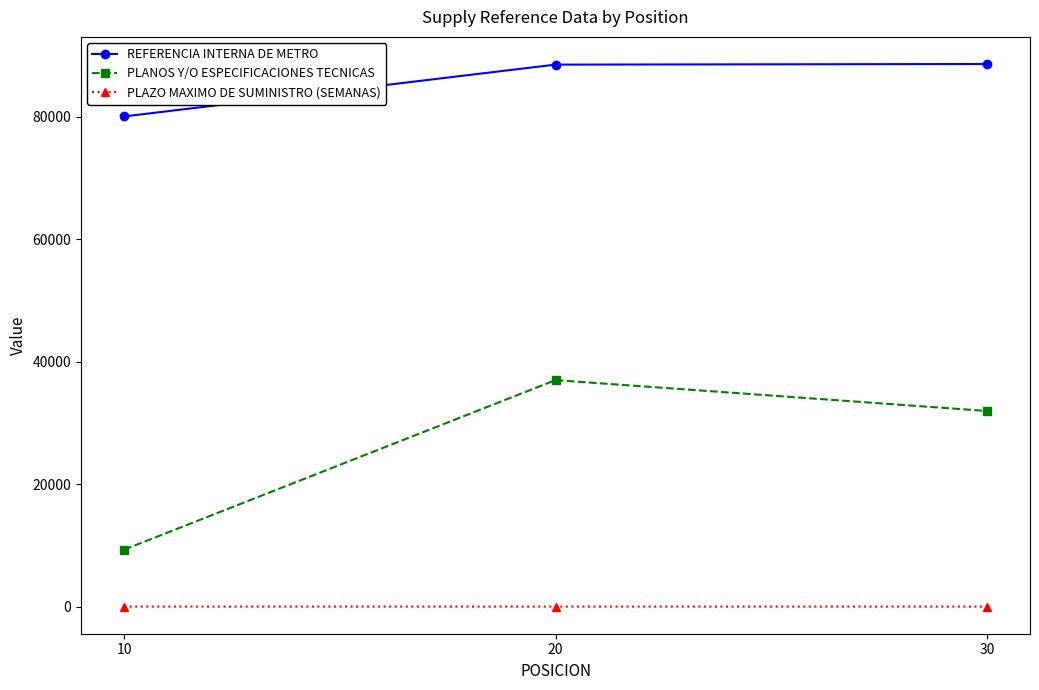

Which category has the lowest value in the REFERENCIA INTERNA DE METRO series?

10